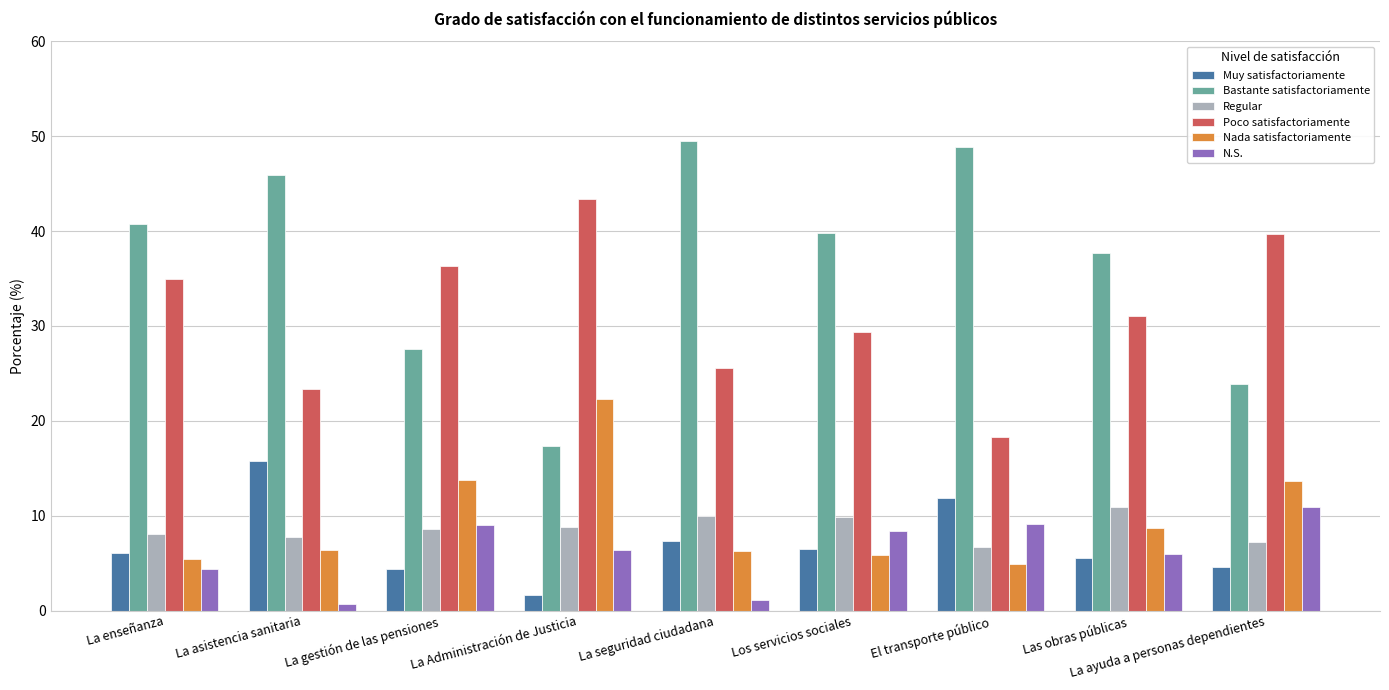

At how many categories does at least one series exceed 14?

9